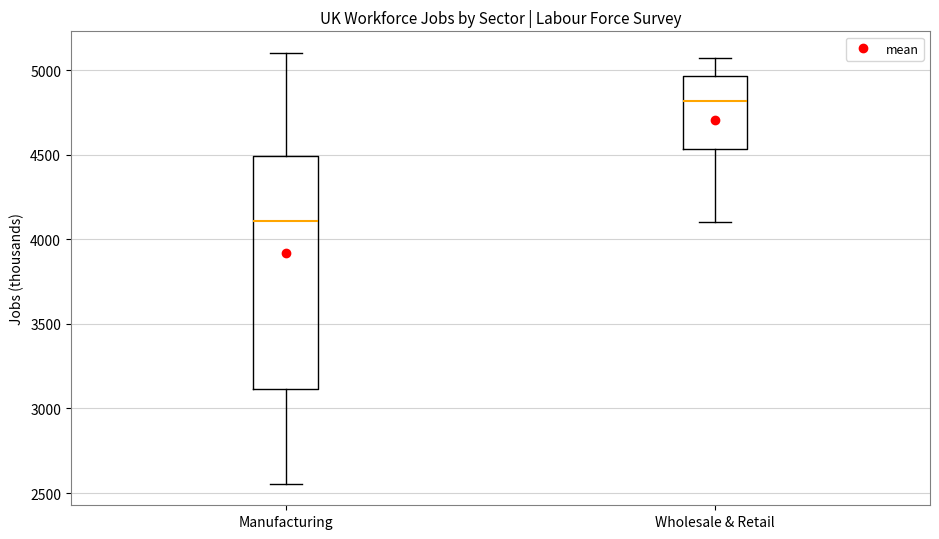

Reading left to right, transcribe this box plot: for each box, give where its median line is, the range the box spans, and where its two whiskers end, as read against the y-axis. The values are not printed on the chart, so give them approximately, as read against the axis.

Manufacturing: median 4100, box 3100 to 4500, whiskers 2550 to 5100
Wholesale & Retail: median 4800, box 4550 to 4950, whiskers 4100 to 5050